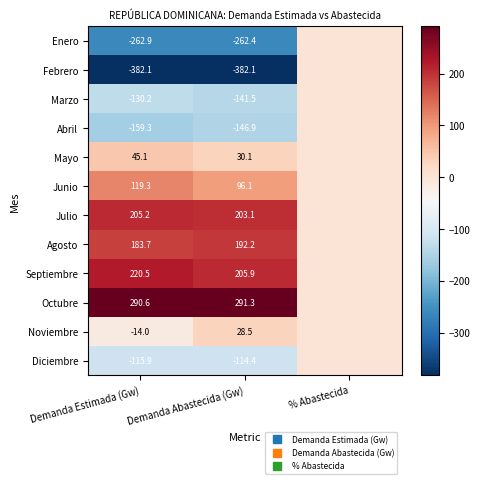

The value of Enero at Demanda Abastecida (Gw) is -160.8. True or false?

False